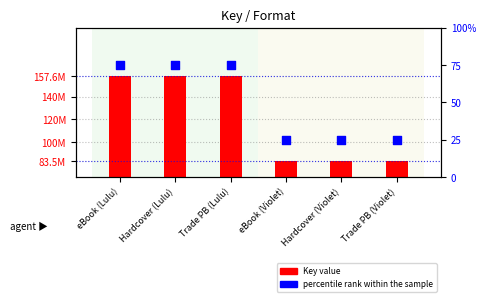

At which category is the sum across all series the highest?

eBook (Lulu)